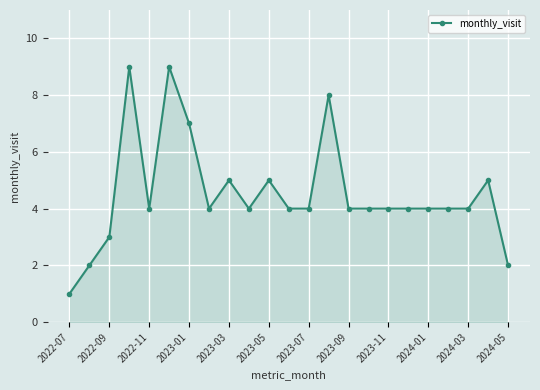

True or false: the data has more than 1 interior local peaks.

True